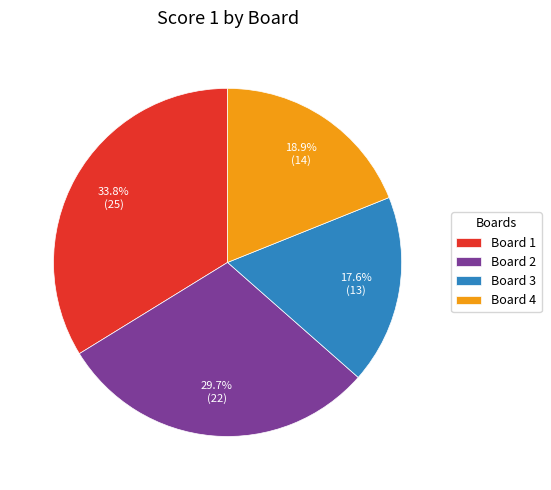

Combined, do Board 4 and Board 1 account for over 50%?

Yes